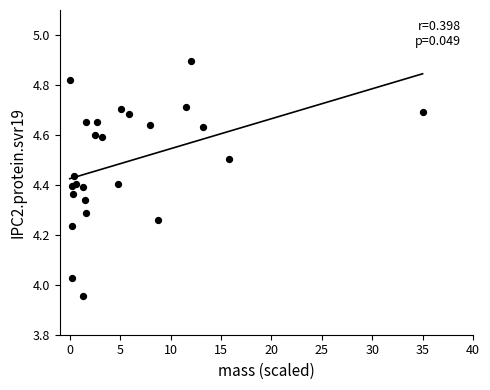

What is the range of X values (max minus min)?

35.0